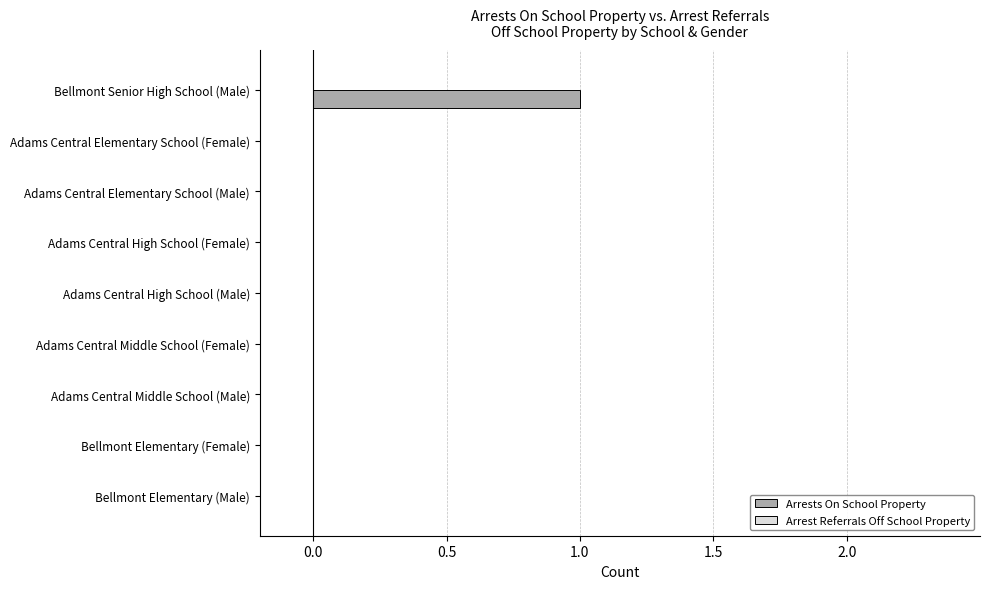

The chart shows a value of 1 at Bellmont Senior High School (Male). True or false?

True